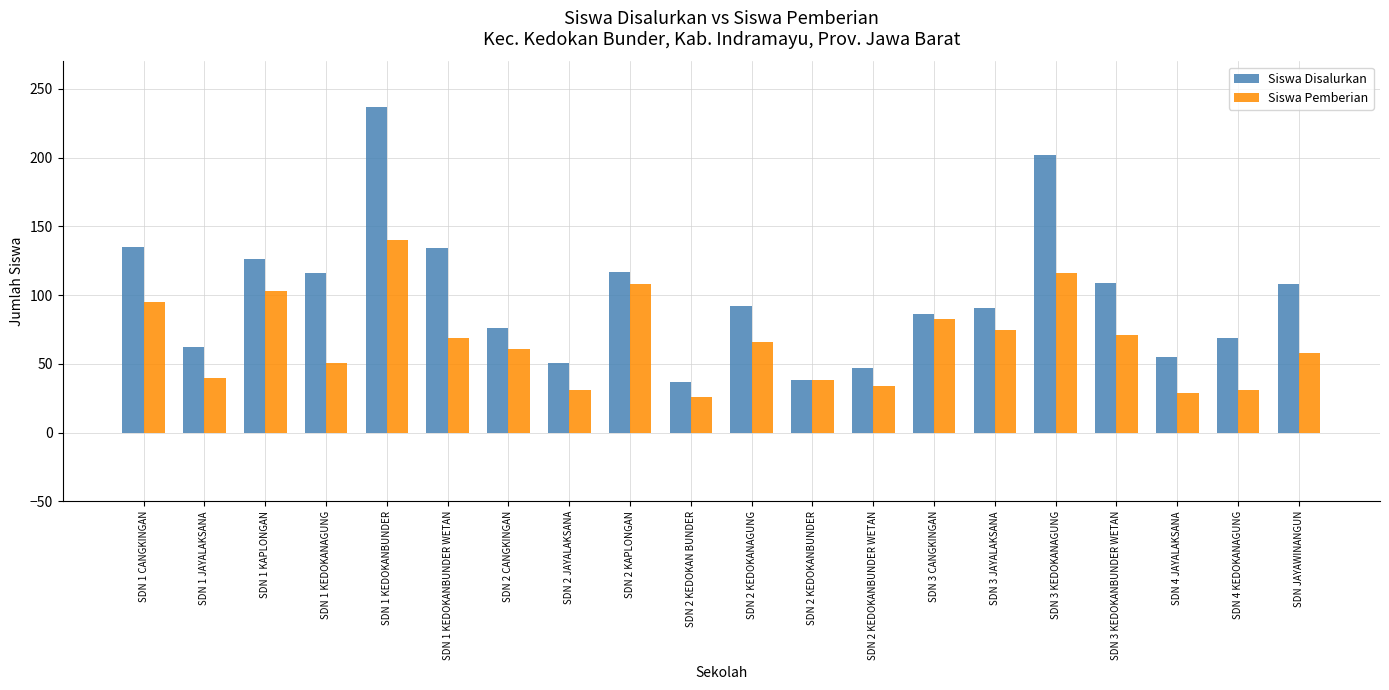

Is it true that Siswa Disalurkan equals 108 at SDN JAYAWINANGUN?

True